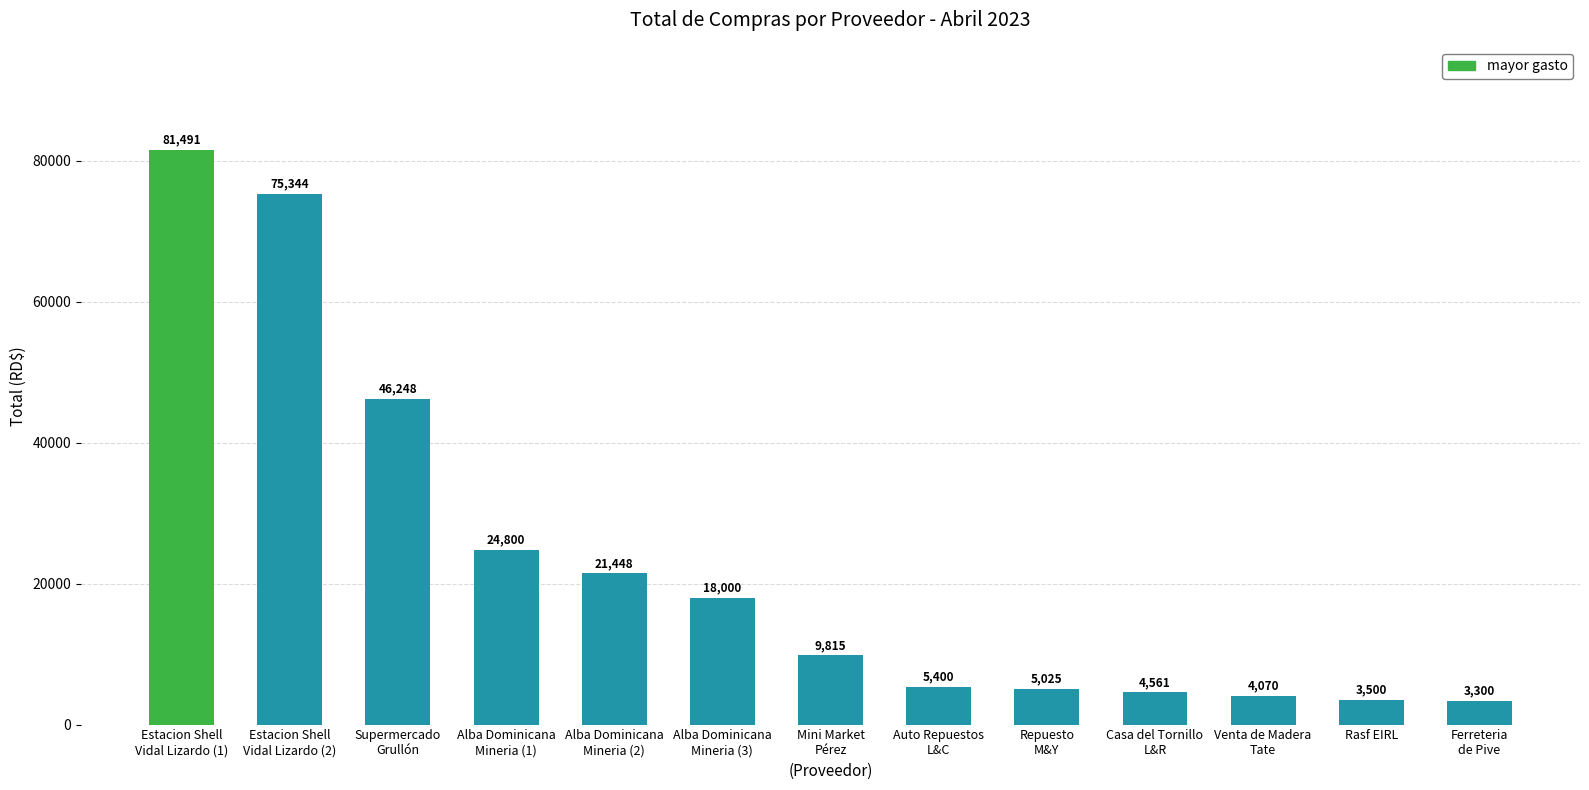

What is the ratio of the value at Rasf EIRL to the value at Supermercado
Grullón?

0.1